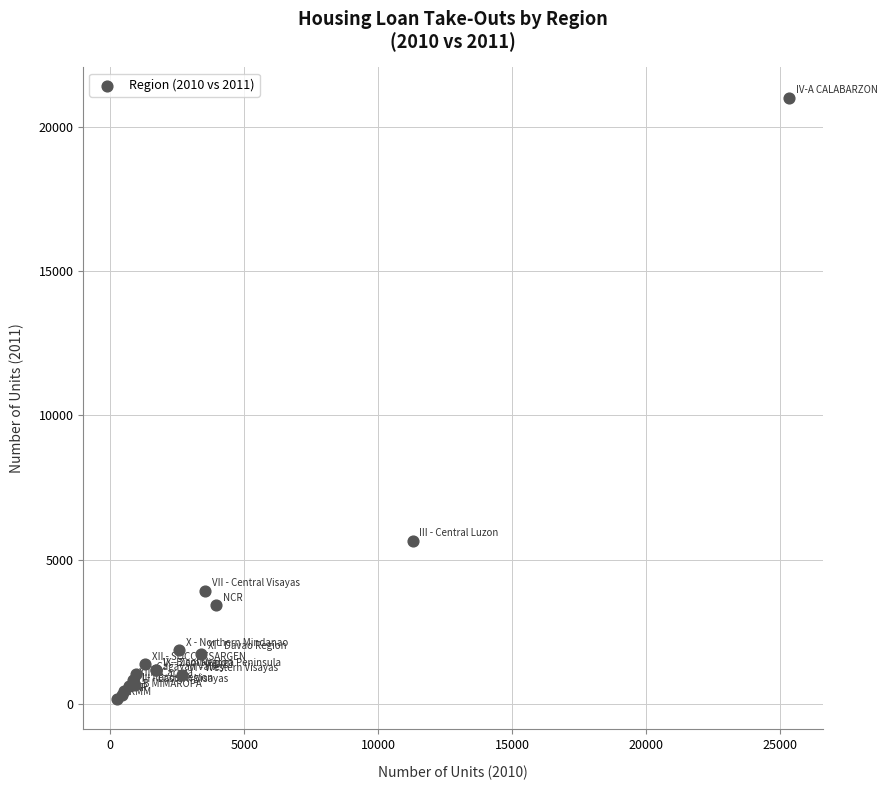

What Y value in the scatter plot is closest to 10597?

5657